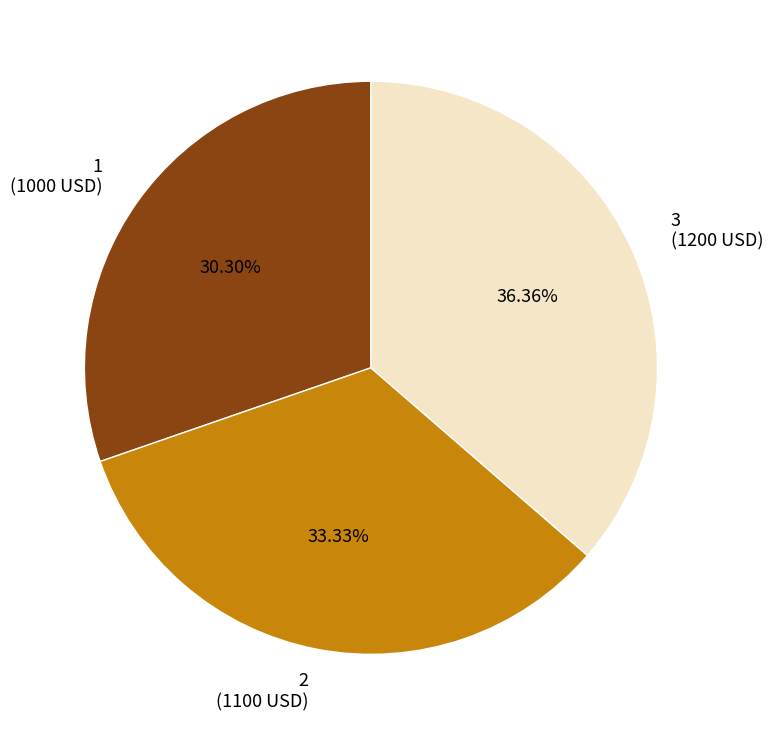

True or false: 3 accounts for 36% of the total.

True